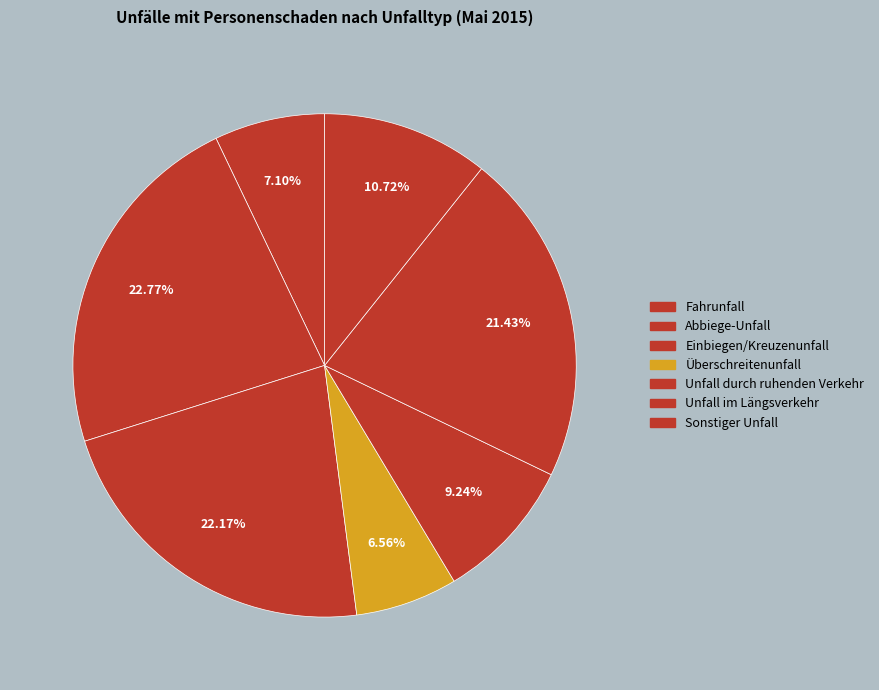

Count the number of slices in the pie.

7